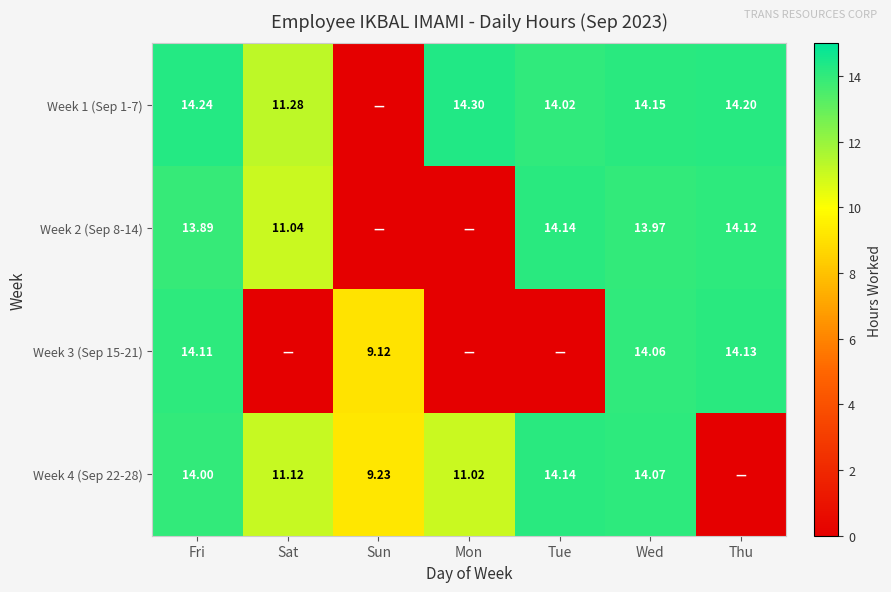

How many values in the Week 2 (Sep 8-14) series are below 13?

3